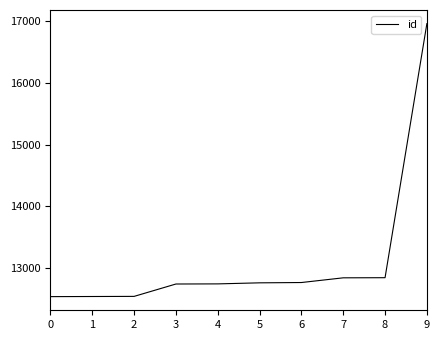

What value does the data have at 5?

12764